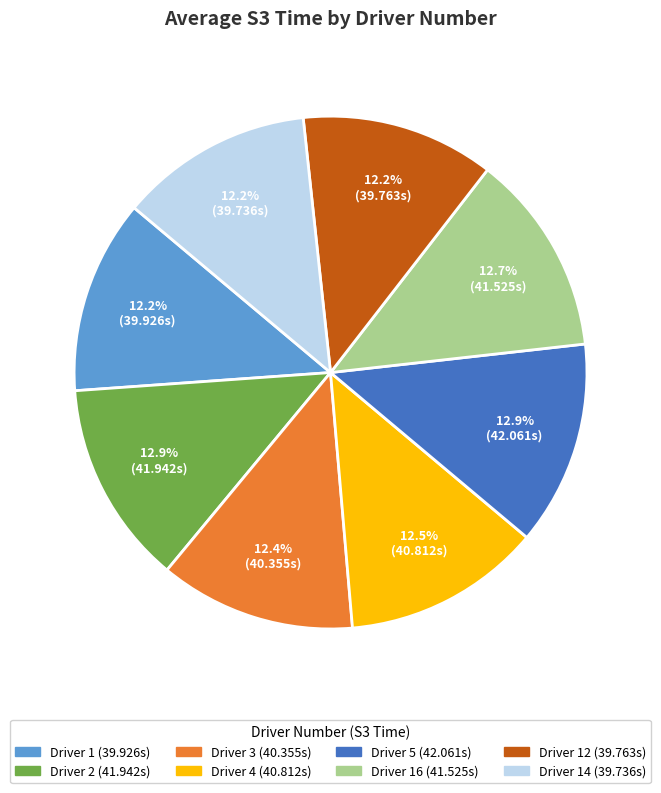

Is there any slice that represents more than half of the pie?

No